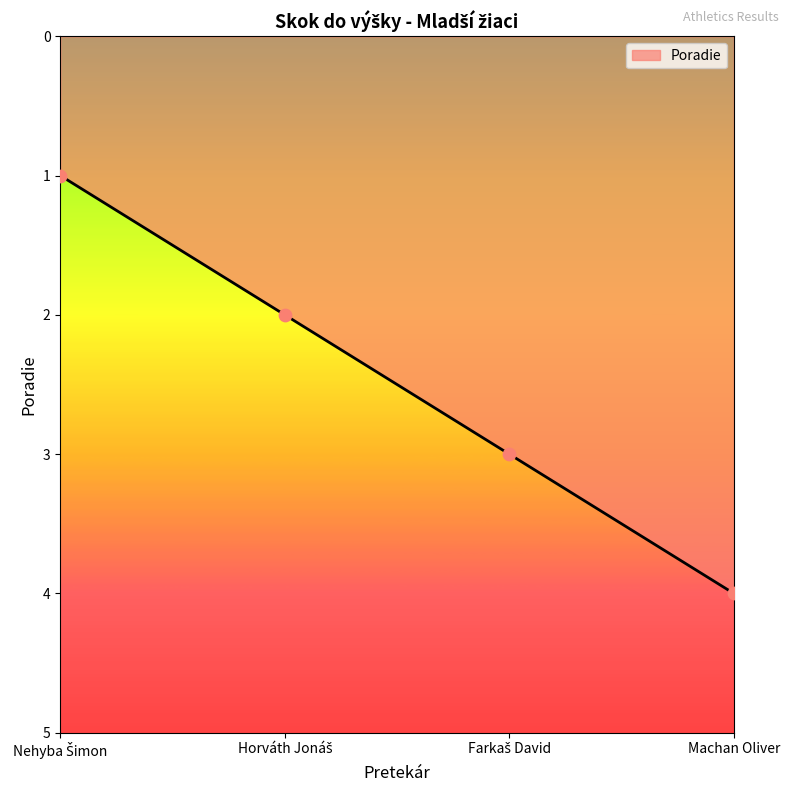

Which category has the highest value across all series?

Machan Oliver